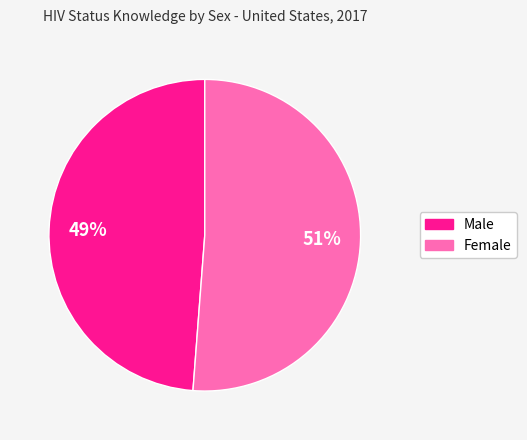

Rank the categories by value from highest to lowest.

Female, Male